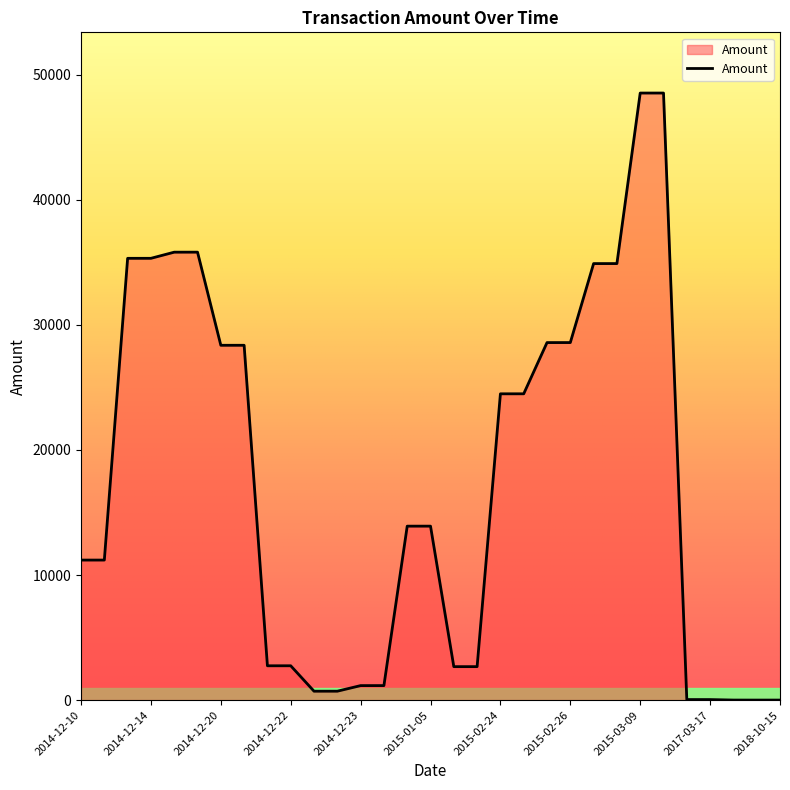

What is the difference between the maximum and minimum values?

48541.0